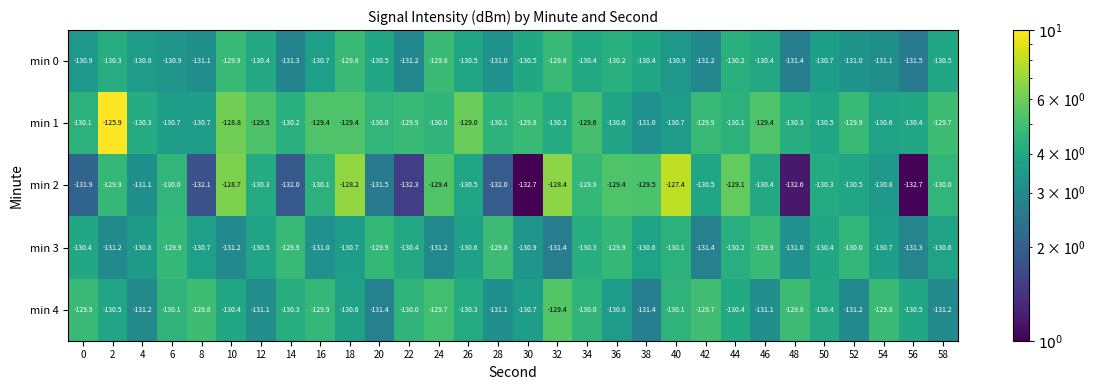

Rank the series at 54 from highest to lowest value.

min 4, min 1, min 3, min 2, min 0